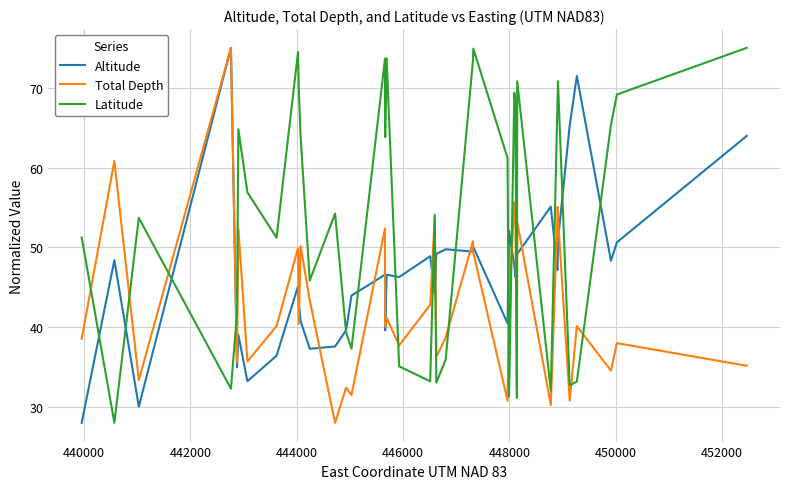

List the series in order of their overall mean, highest first.

Latitude, Altitude, Total Depth